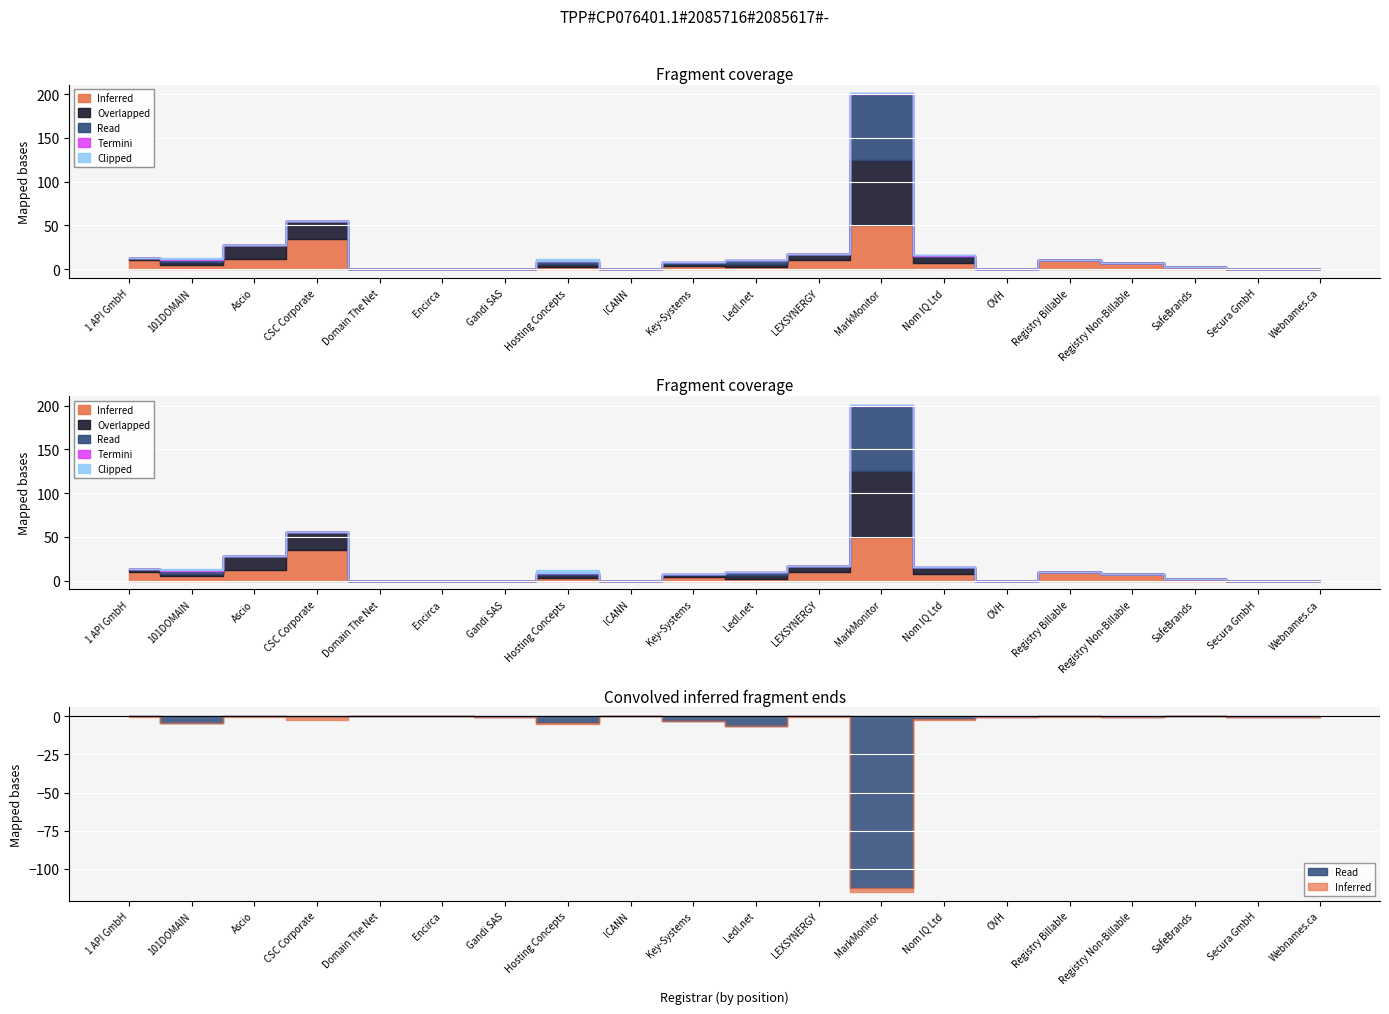

What position from the left is 101DOMAIN?

2